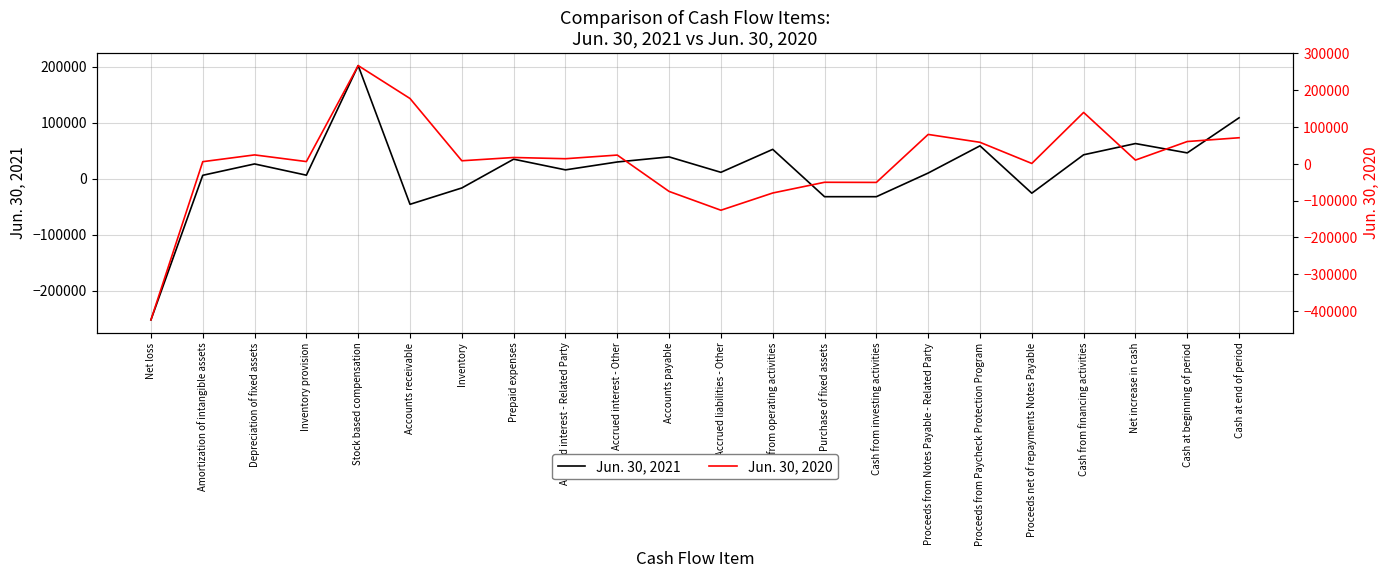

What is the sum of all Jun. 30, 2020 values?

162443